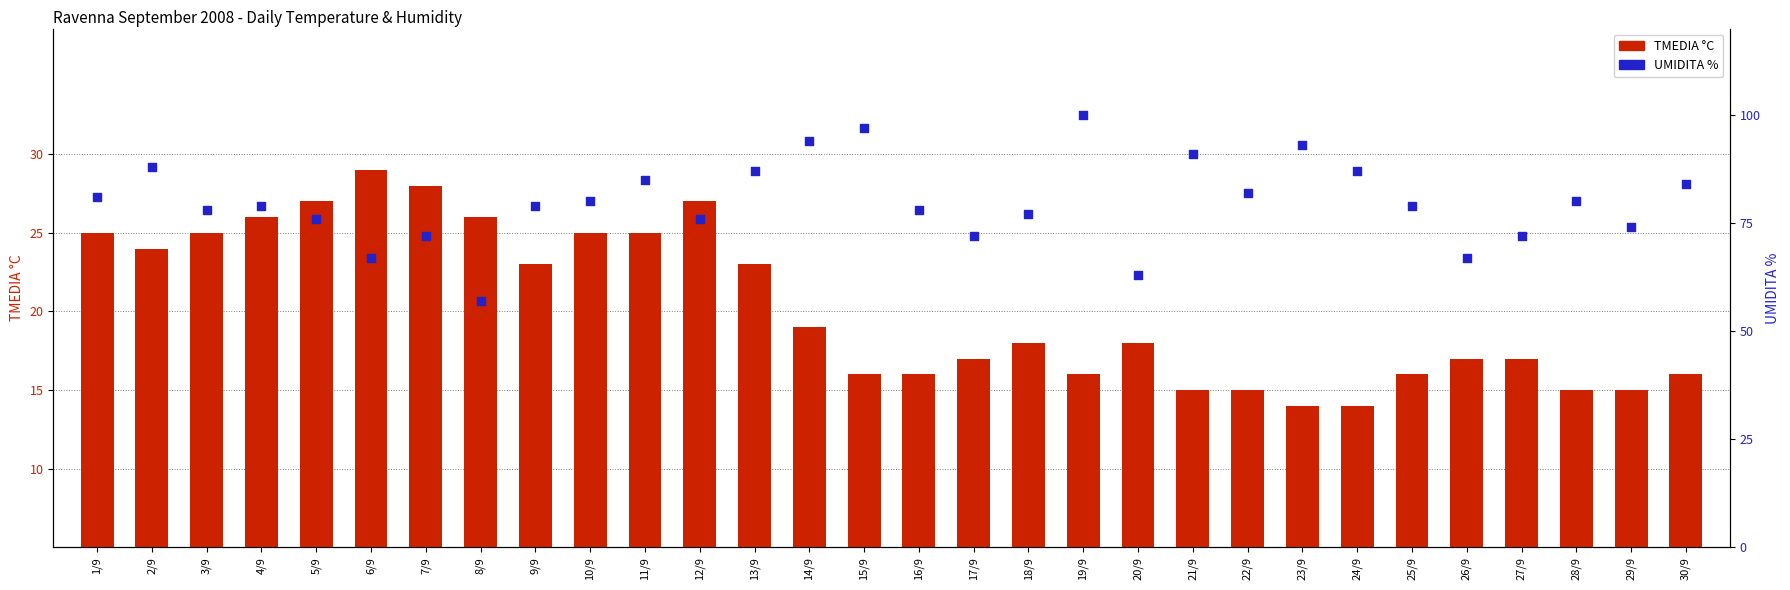

Which series reaches the maximum Y coordinate?

UMIDITA %